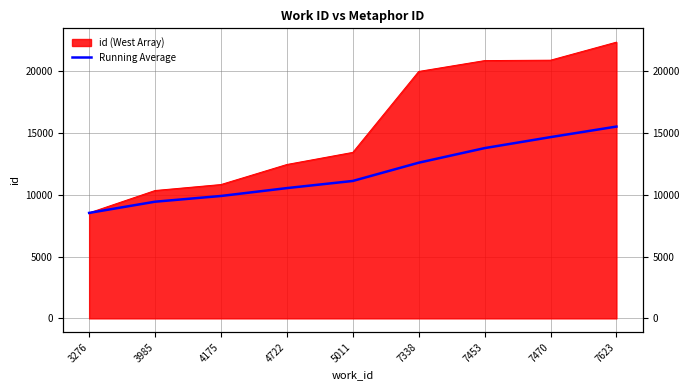

Which has a higher value, 7470 or 4175?

7470